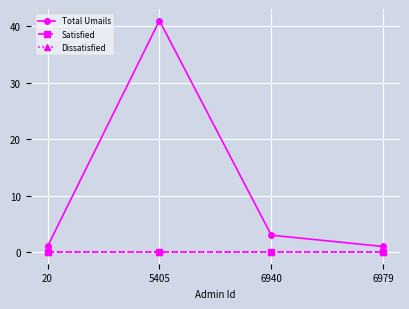

Reading left to right, transcribe all the data shown in this chart.

Total Umails: 20=1	5405=41	6940=3	6979=1
Satisfied: 20=0	5405=0	6940=0	6979=0
Dissatisfied: 20=0	5405=0	6940=0	6979=0